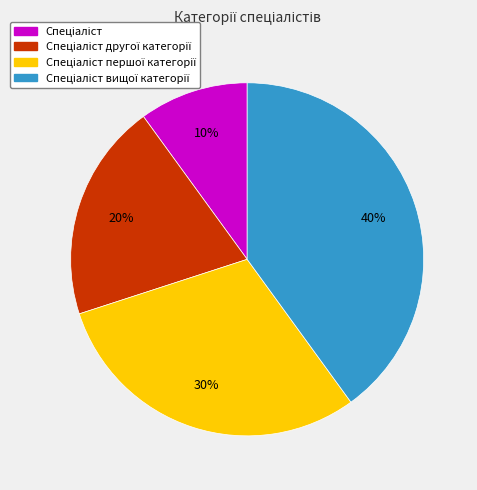

Does any single category account for the majority?

No